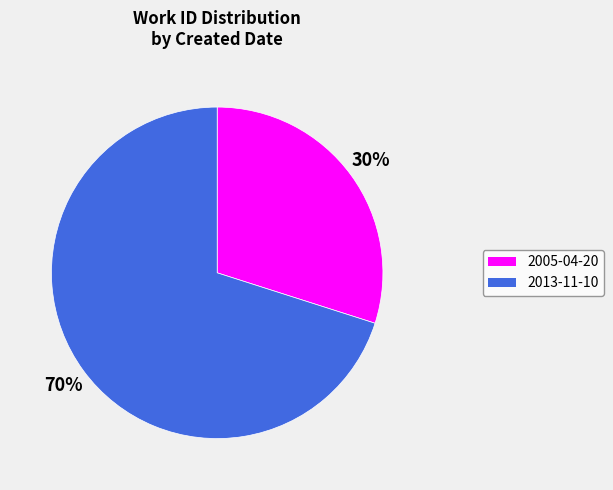

Rank the categories by value from highest to lowest.

2013-11-10, 2005-04-20